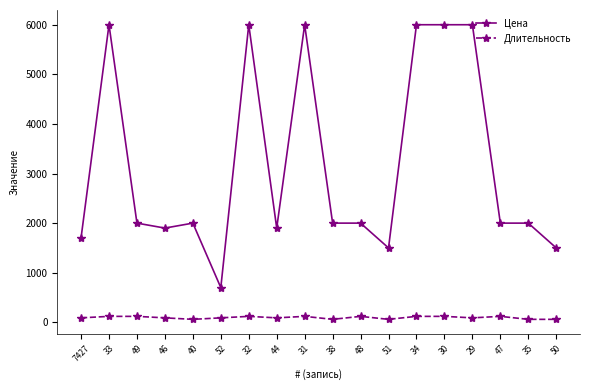

Which series changed the most between 34 and 50?

Цена